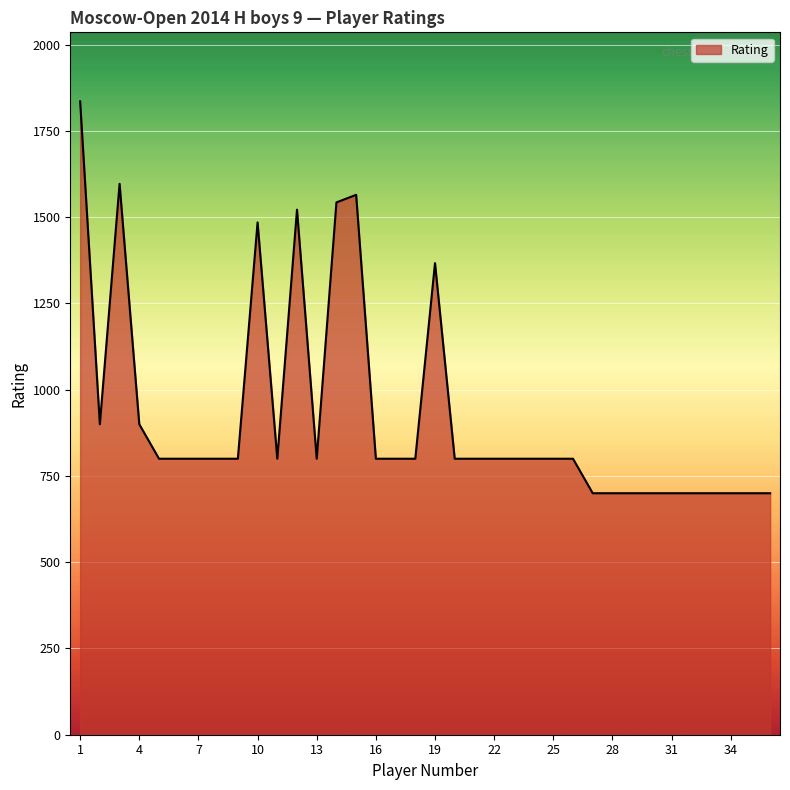

What is the minimum value shown in the chart?

700